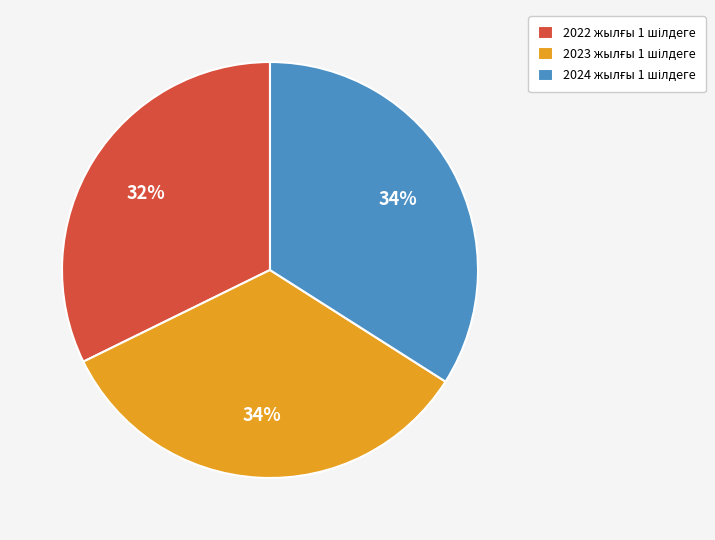

To the nearest percent, what is the average slice percentage?

33%